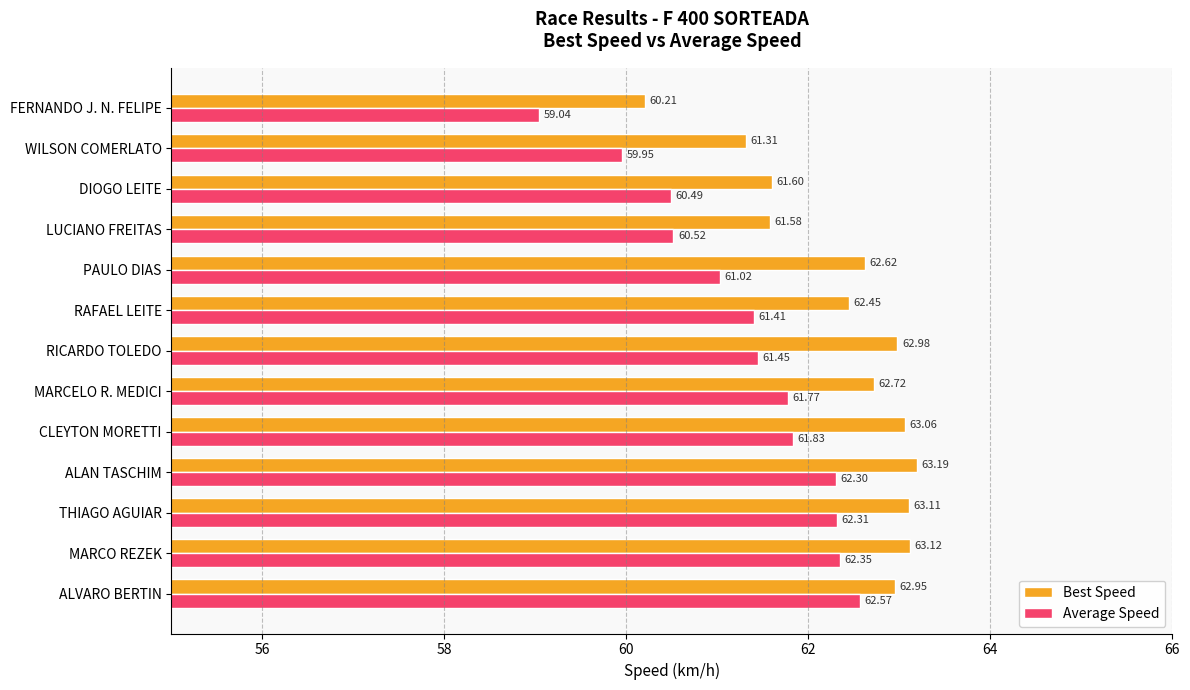

How many data points in Average Speed are above 61?

9